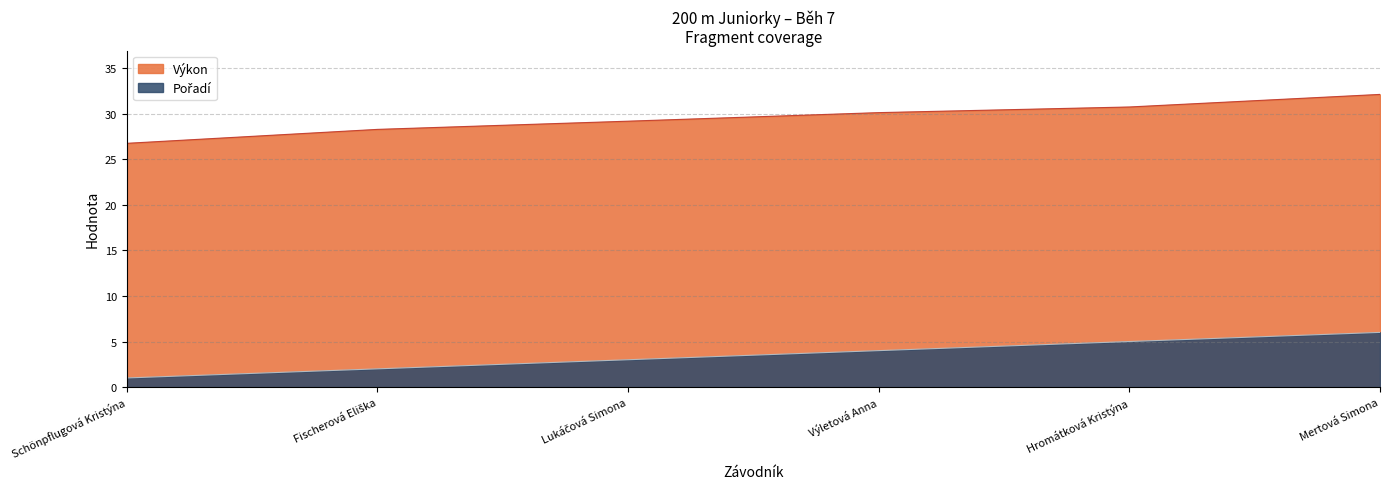

True or false: Pořadí and Výkon cross at least once.

False